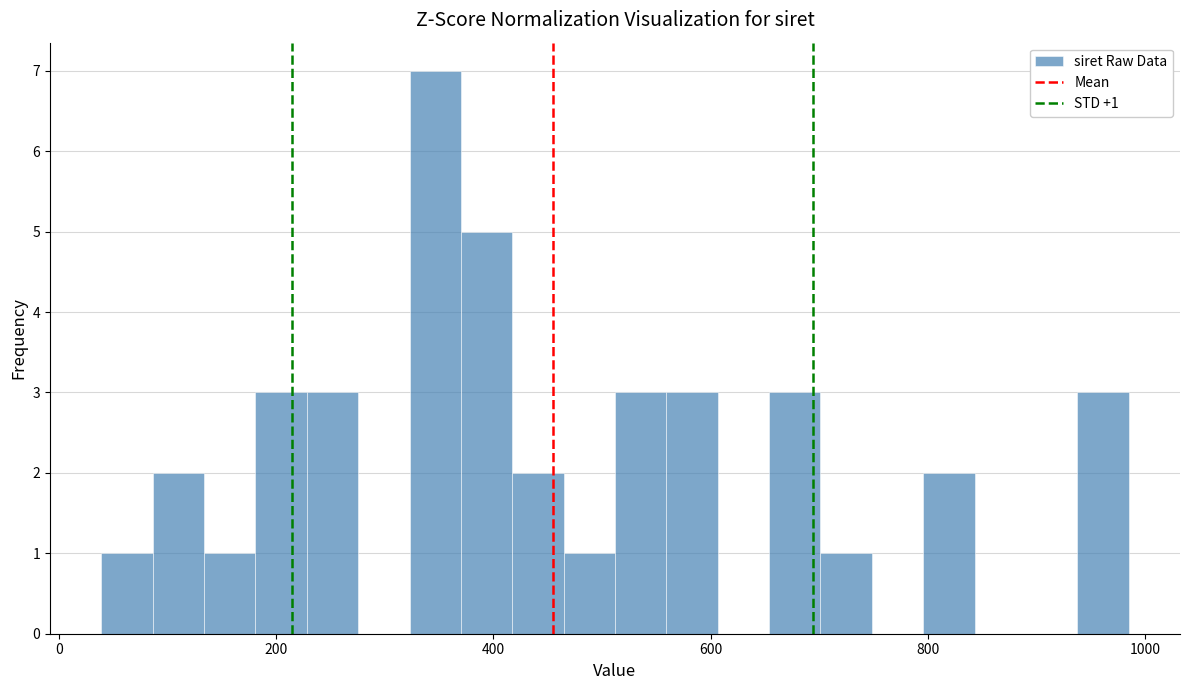

Read against the x-axis, roughly where is the centre of the tallest bar?

340